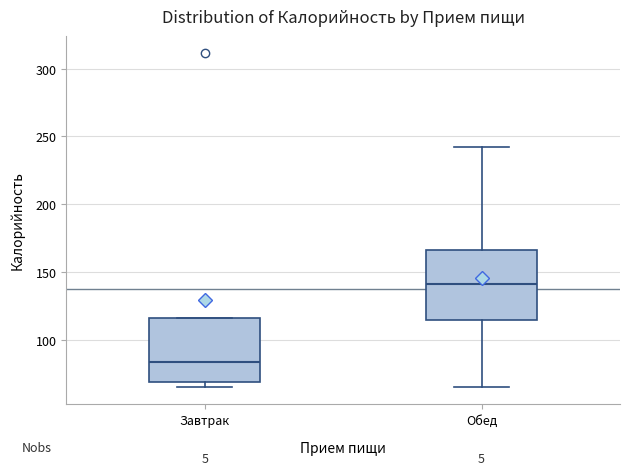

Reading left to right, transcribe this box plot: for each box, give where its median line is, the range the box spans, and where its two whiskers end, as read against the y-axis. The values are not printed on the chart, so give them approximately, as read against the axis.

Завтрак: median 85, box 70 to 115, whiskers 65 to 115
Обед: median 140, box 115 to 165, whiskers 65 to 240